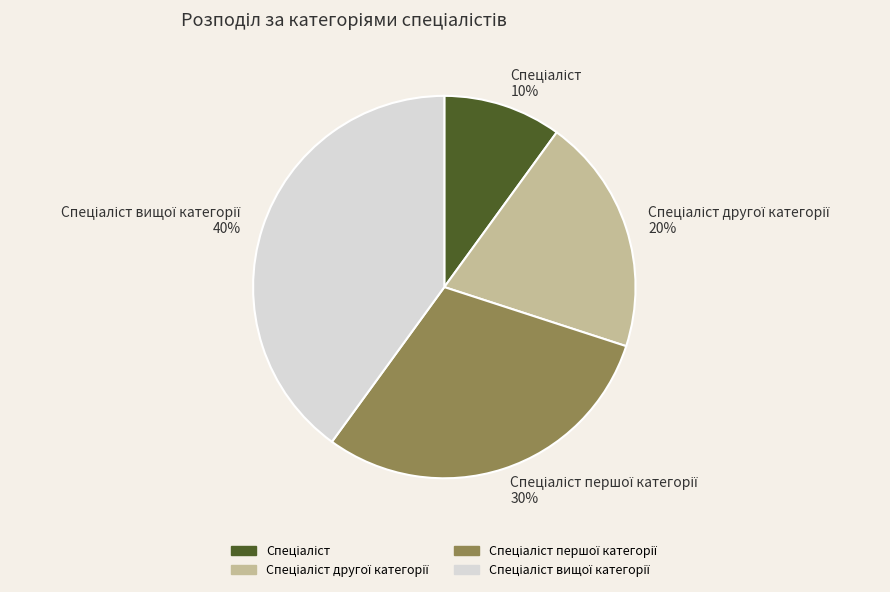

Is there a majority slice in this chart?

No